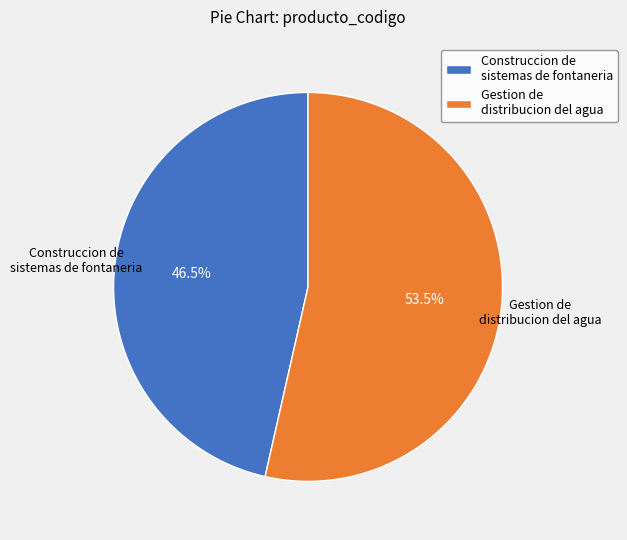

What is the majority slice?

Gestion de distribucion del agua